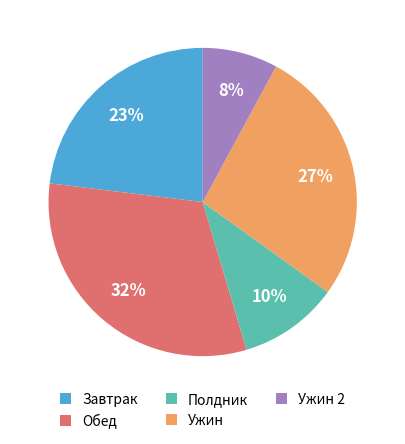

Is the sum of Полдник and Ужин 2 greater than half?

No